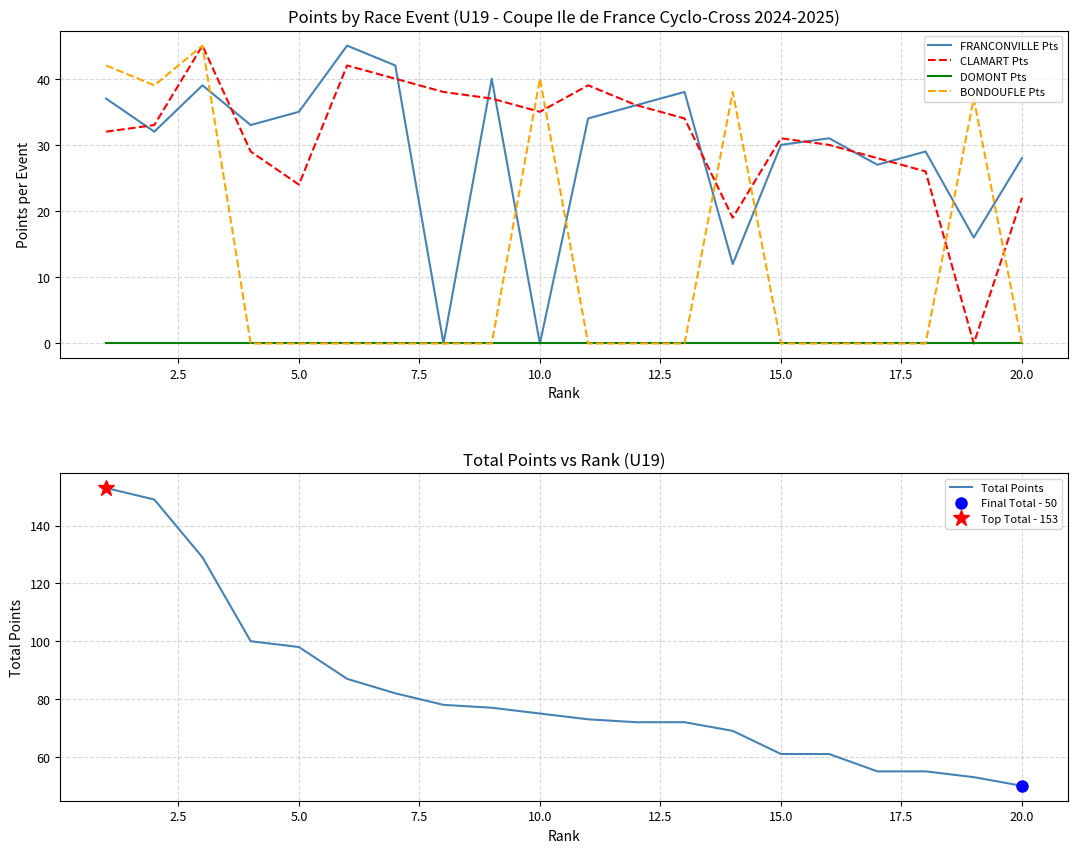

True or false: DOMONT Pts and CLAMART Pts intersect in this chart.

False